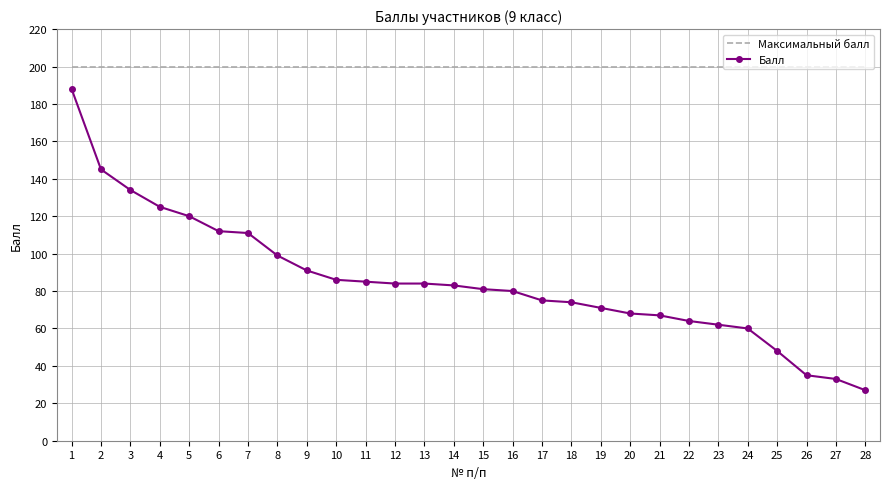

True or false: Балл and Максимальный балл intersect in this chart.

False